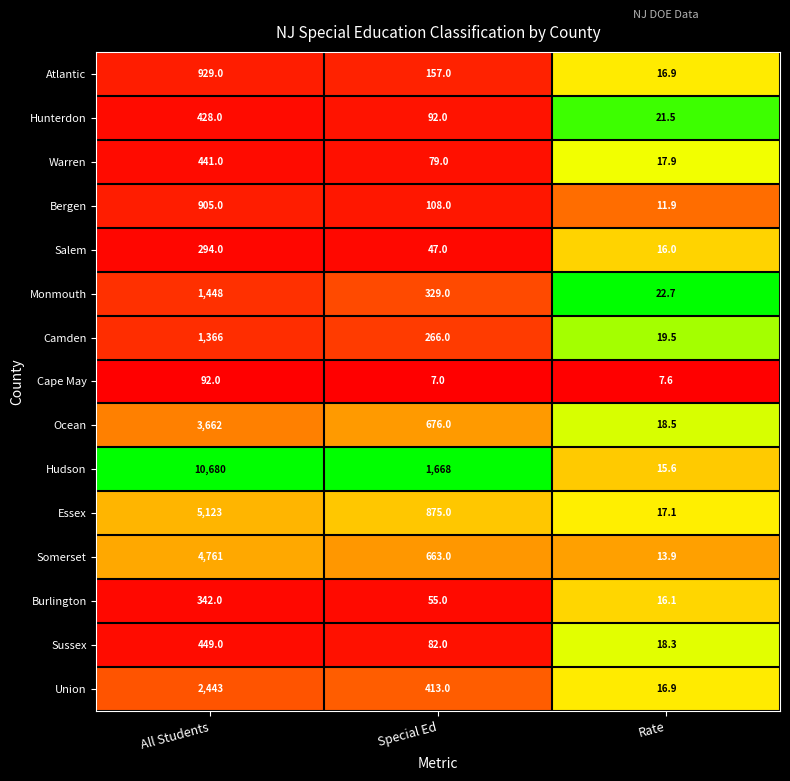

What is the difference between the second highest and minimum values in the Cape May series?

0.6